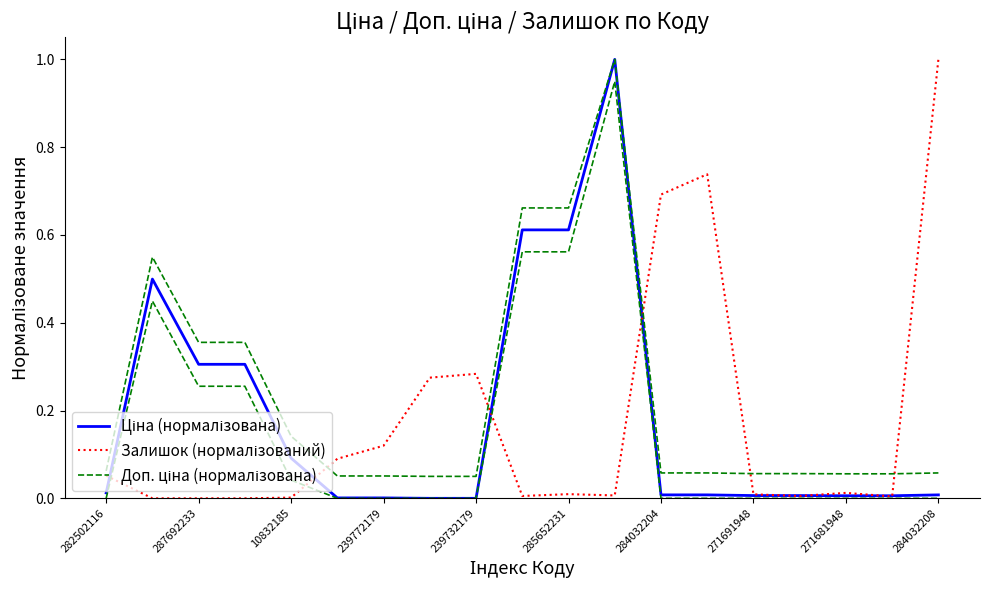

Which series changed the most between 15 and 18?

Залишок (нормалізований)